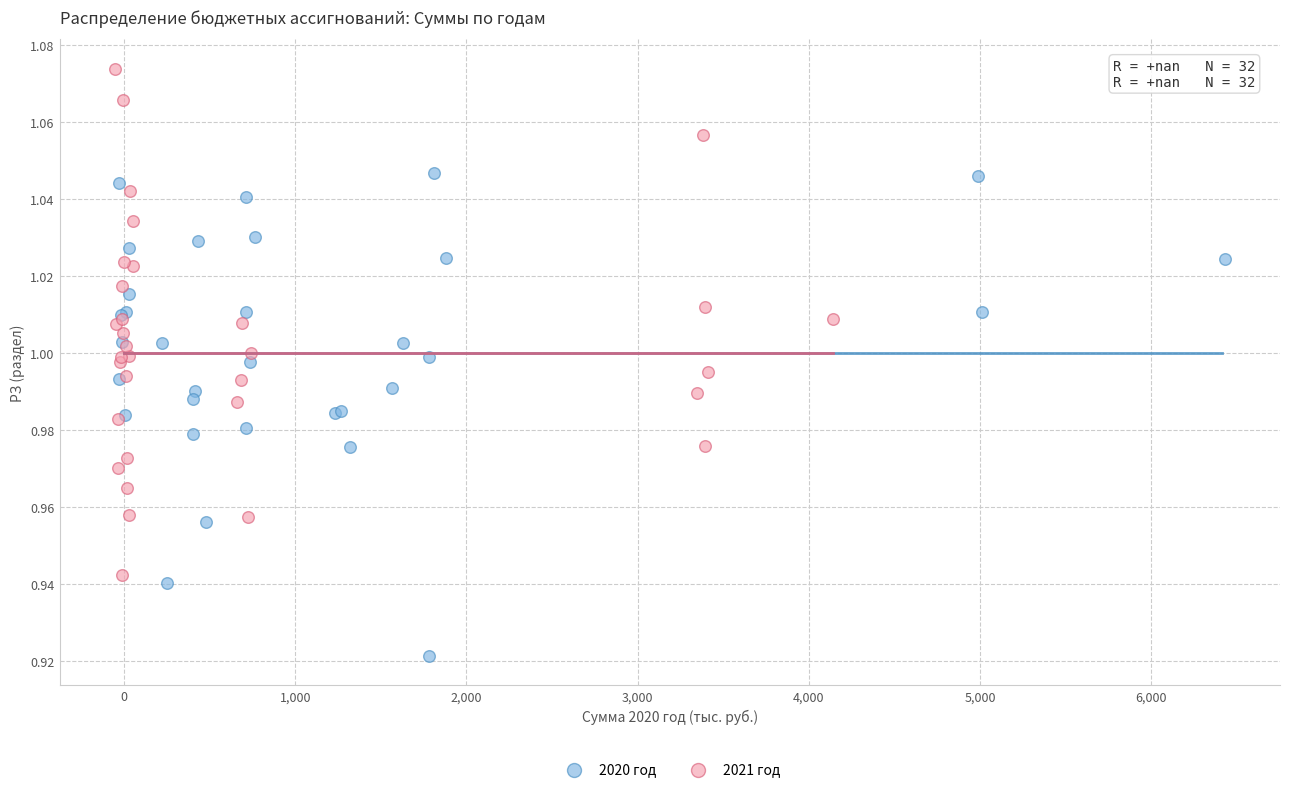

Which series reaches the minimum Y coordinate?

2020 год